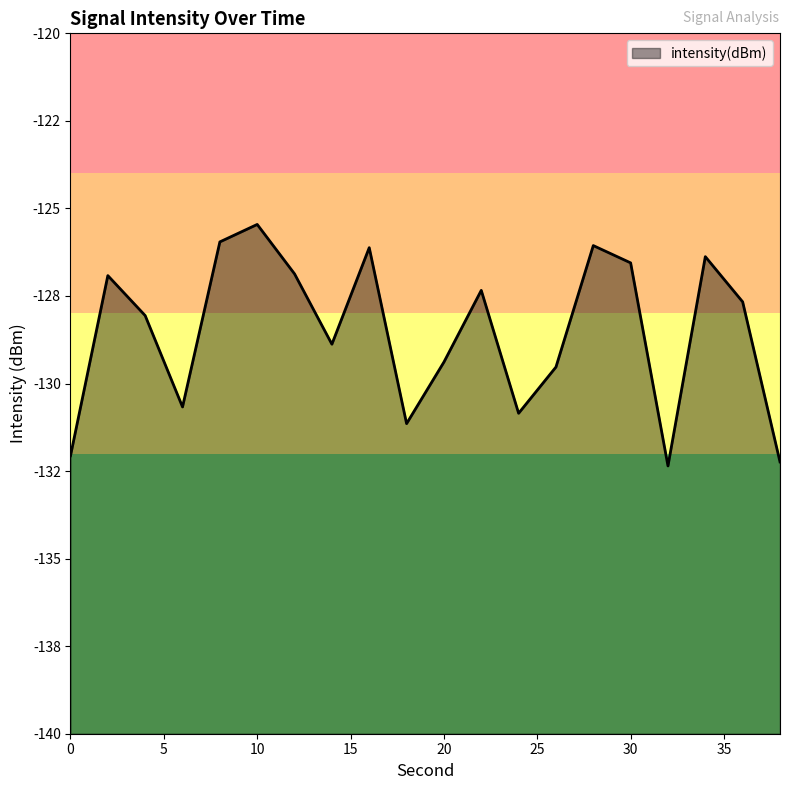

At which category does the data reach its first local valley?

6